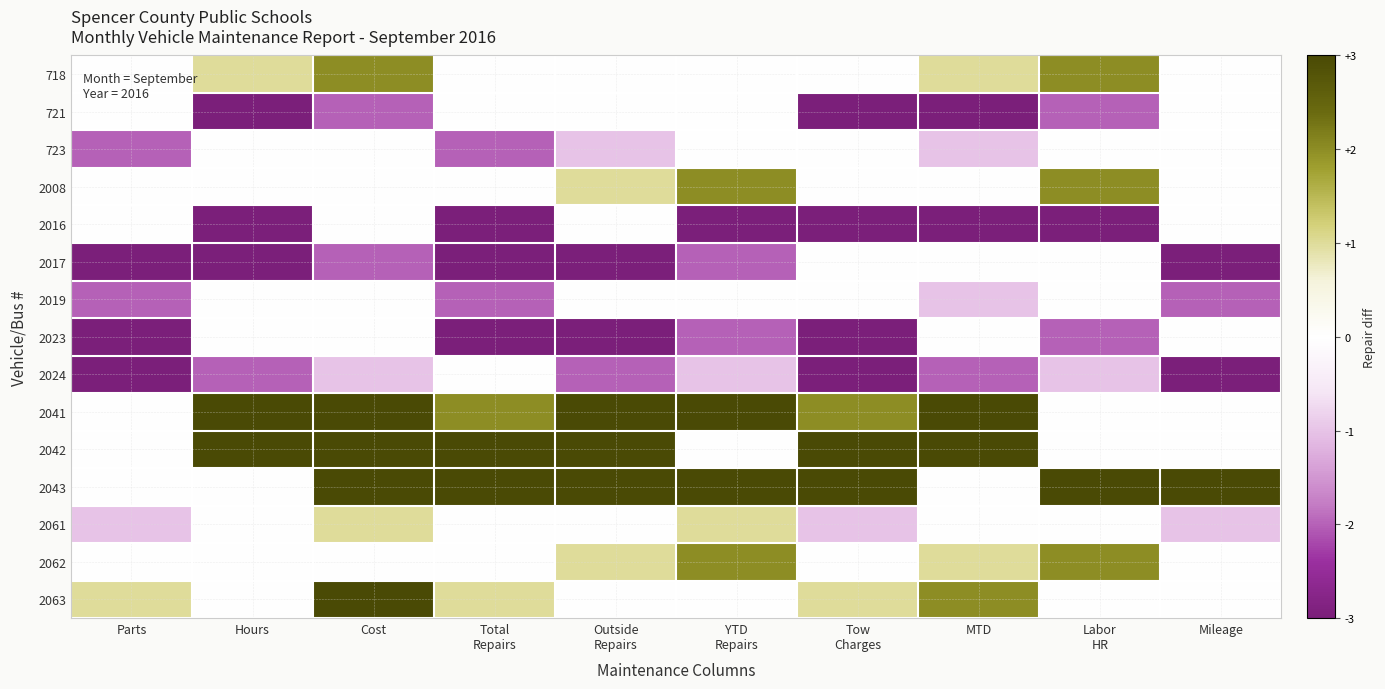

Which has a higher value, Mileage or Parts?

Mileage